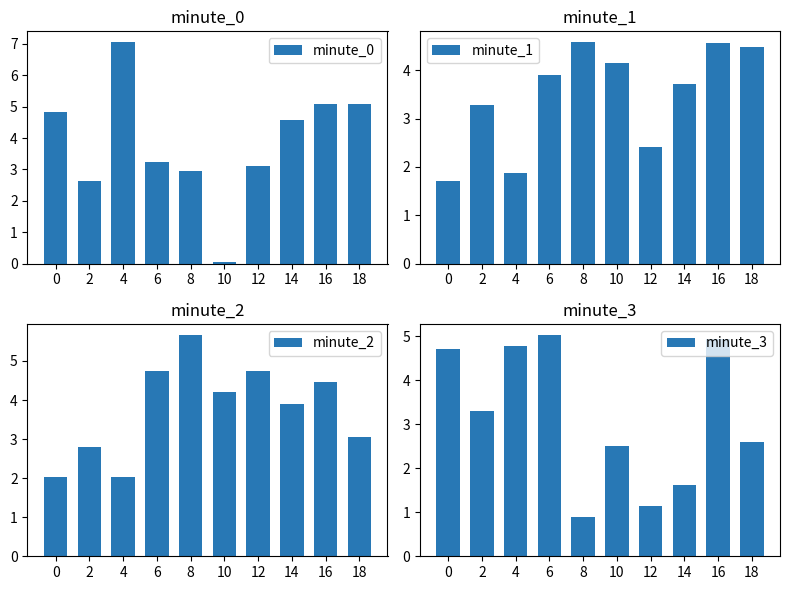

Reading left to right, extract all data points from this chart.

minute_0: 4.8	2.6	7.0	3.2	3.0	0.0	3.1	4.6	5.1	5.1
minute_1: 1.7	3.3	1.9	3.9	4.6	4.2	2.4	3.7	4.6	4.5
minute_2: 2.0	2.8	2.0	4.7	5.7	4.2	4.7	3.9	4.5	3.1
minute_3: 4.7	3.3	4.8	5.0	0.9	2.5	1.1	1.6	4.9	2.6